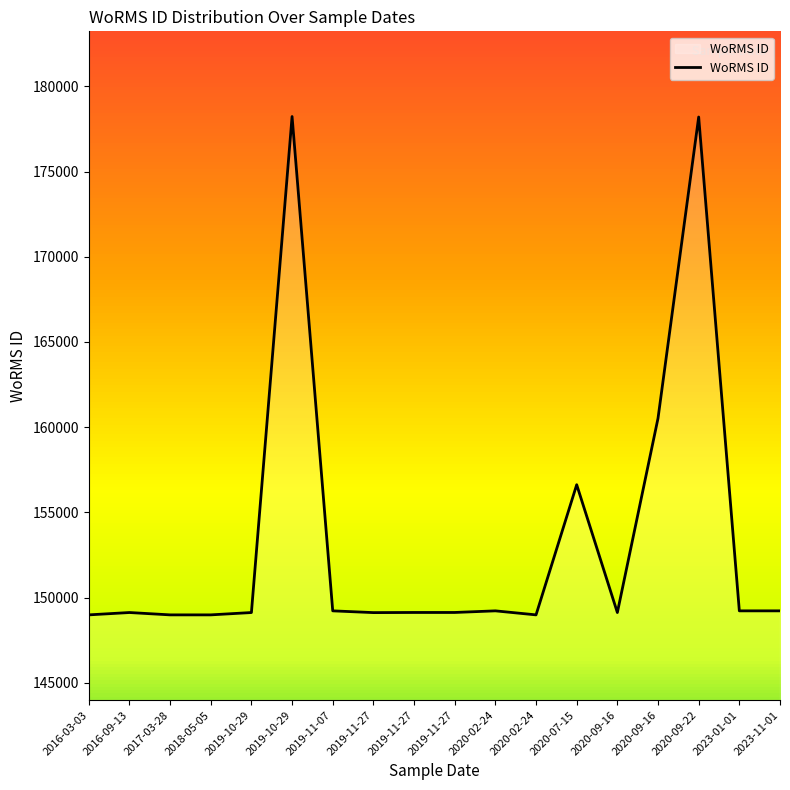

True or false: the data shows 200081 at 2019-10-29.

False